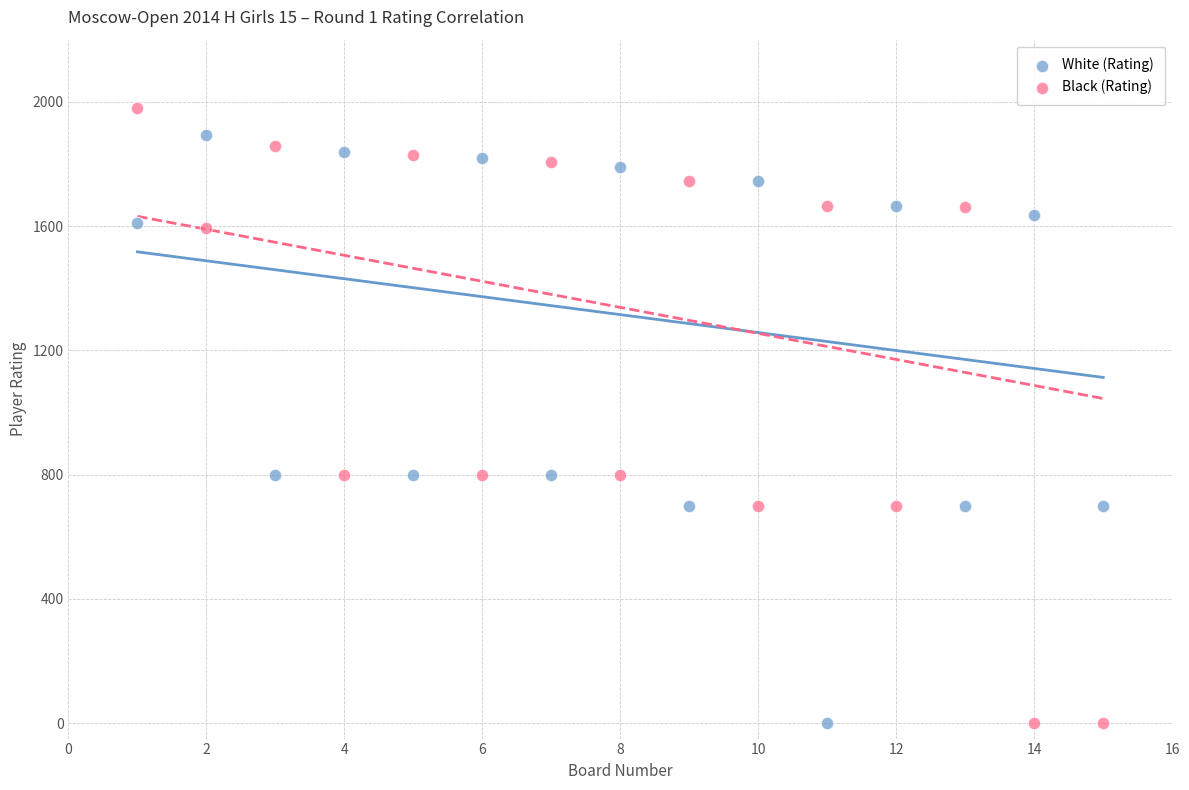

Which series reaches the maximum Y coordinate?

Black (Rating)